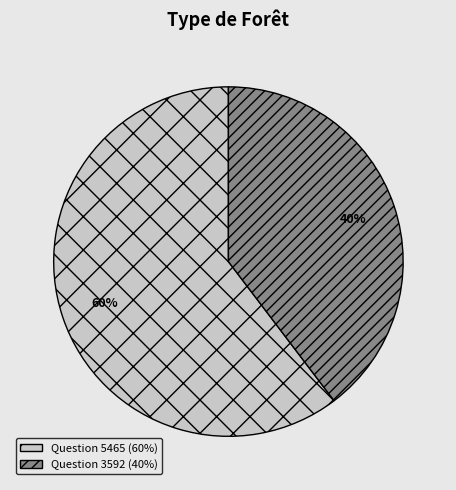

How many segments does this pie chart have?

2